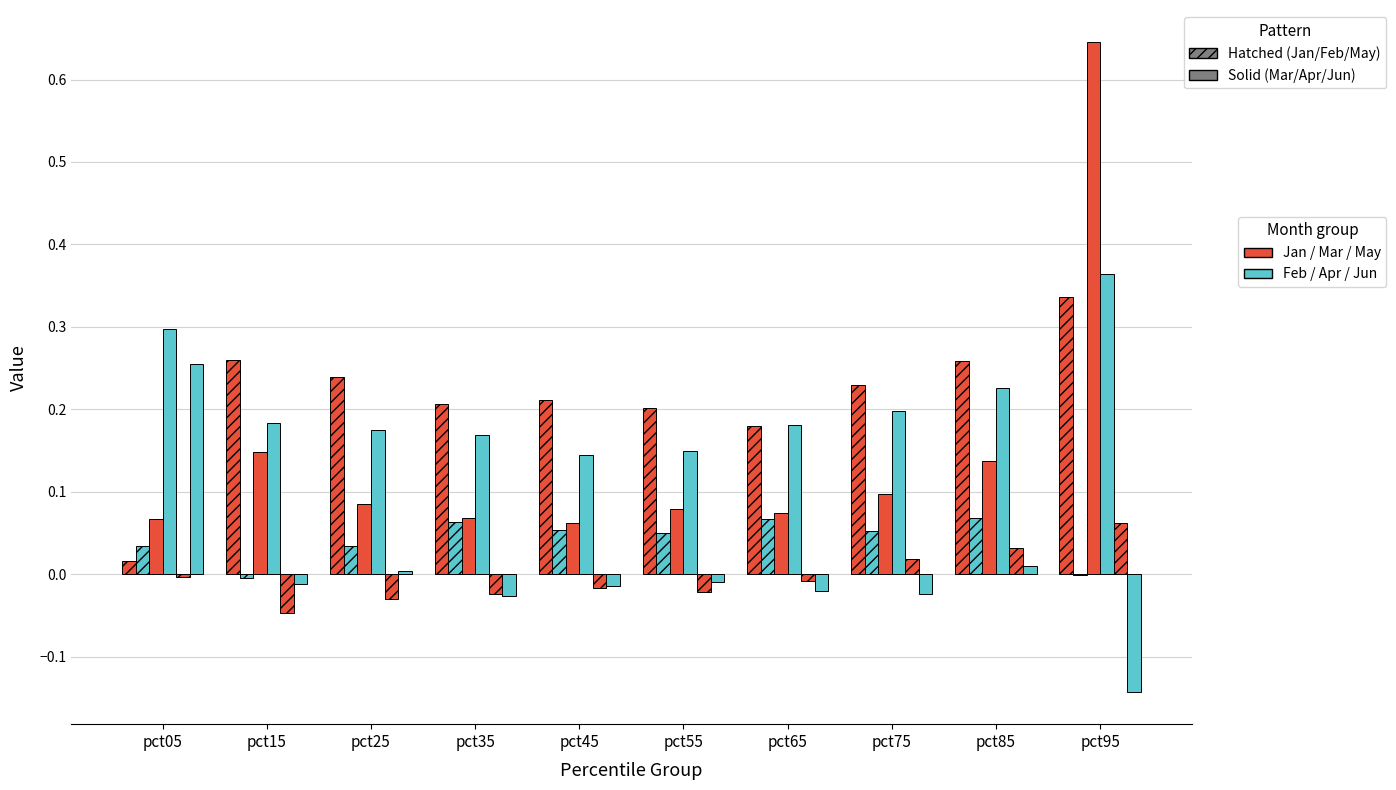

Reading left to right, extract all data points from this chart.

Jan: pct05=0.0	pct15=0.3	pct25=0.2	pct35=0.2	pct45=0.2	pct55=0.2	pct65=0.2	pct75=0.2	pct85=0.3	pct95=0.3
Feb: pct05=0.0	pct15=-0.0	pct25=0.0	pct35=0.1	pct45=0.1	pct55=0.0	pct65=0.1	pct75=0.1	pct85=0.1	pct95=-0.0
Mar: pct05=0.1	pct15=0.1	pct25=0.1	pct35=0.1	pct45=0.1	pct55=0.1	pct65=0.1	pct75=0.1	pct85=0.1	pct95=0.6
Apr: pct05=0.3	pct15=0.2	pct25=0.2	pct35=0.2	pct45=0.1	pct55=0.1	pct65=0.2	pct75=0.2	pct85=0.2	pct95=0.4
May: pct05=-0.0	pct15=-0.0	pct25=-0.0	pct35=-0.0	pct45=-0.0	pct55=-0.0	pct65=-0.0	pct75=0.0	pct85=0.0	pct95=0.1
Jun: pct05=0.3	pct15=-0.0	pct25=0.0	pct35=-0.0	pct45=-0.0	pct55=-0.0	pct65=-0.0	pct75=-0.0	pct85=0.0	pct95=-0.1